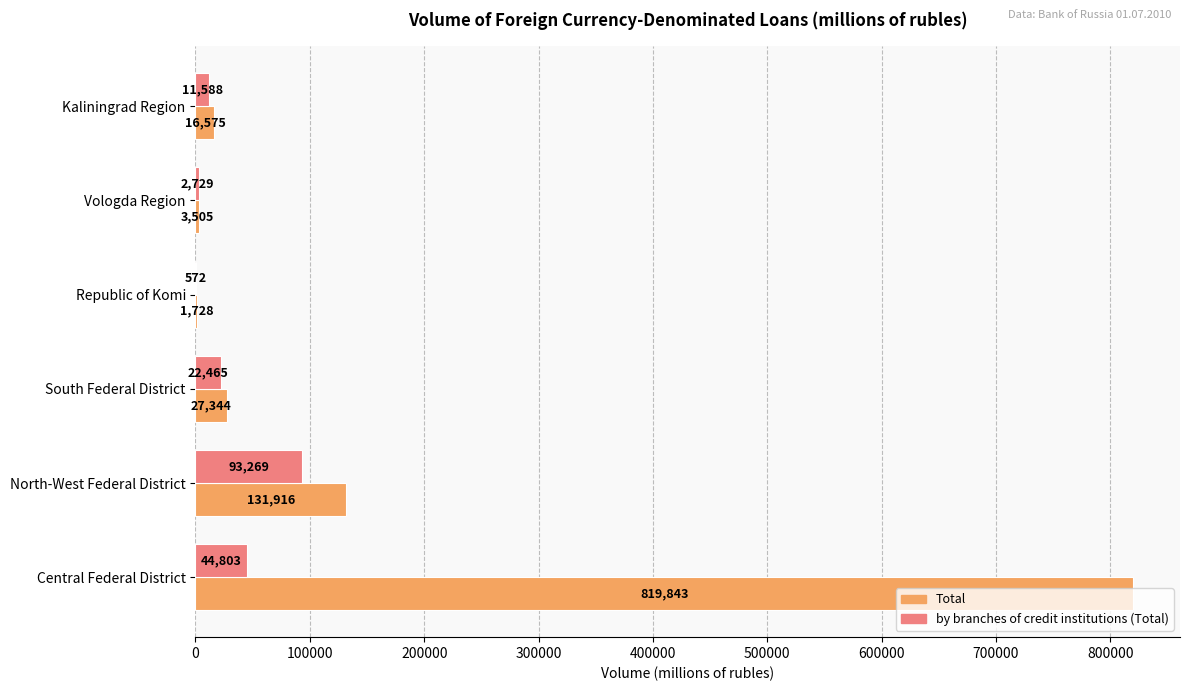

What is the total value across all series at North-West Federal District?

225185